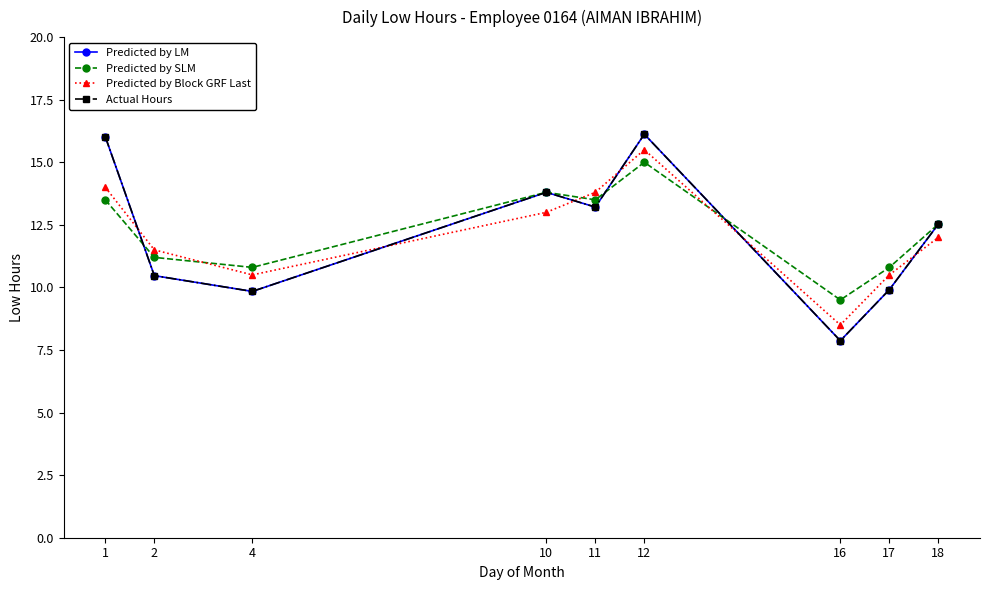

At which category is the sum across all series the highest?

12